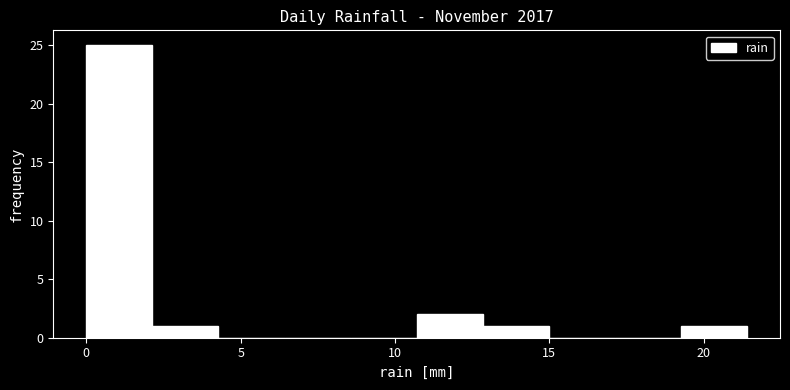

What is the height of the bar covering 13.0 to 15.0 on the x-axis? Neither the bar edges nor the heights are printed on the chart, so give them approximately, as read against the axes.

1